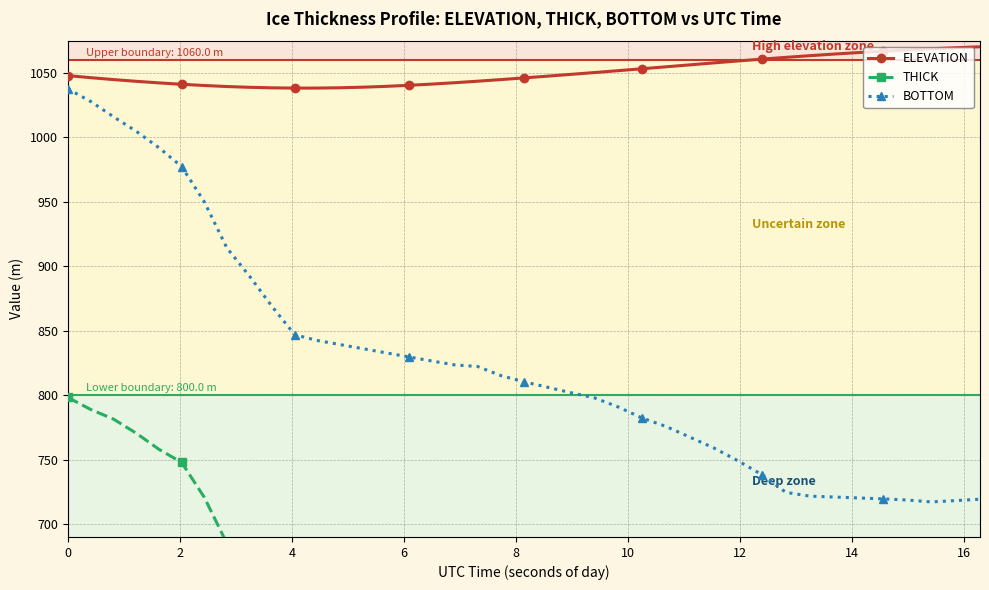

True or false: BOTTOM and ELEVATION cross at least once.

False